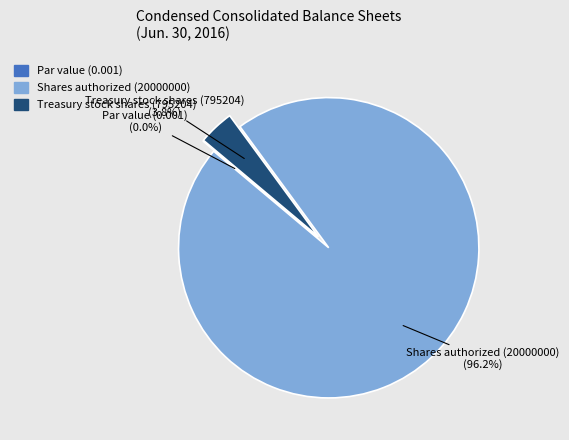

Is it true that Shares authorized (20000000) is 96% of the pie?

True